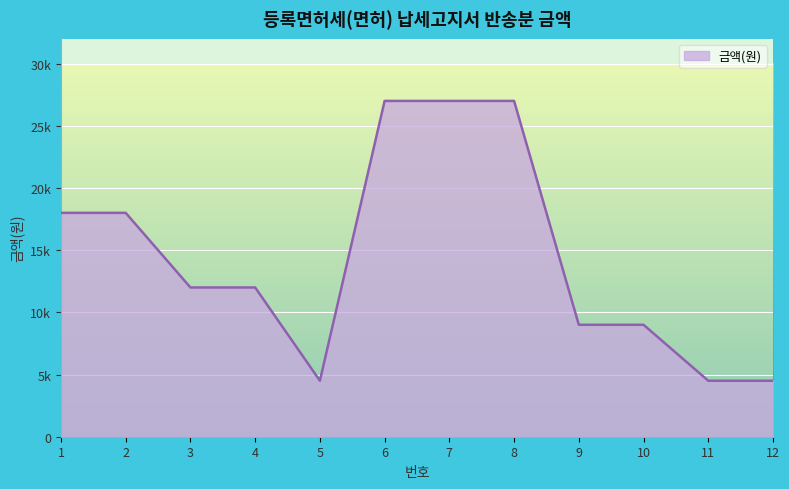

Reading left to right, list all the values displayed in this chart.

1=18000	2=18000	3=12000	4=12000	5=4500	6=27000	7=27000	8=27000	9=9000	10=9000	11=4500	12=4500